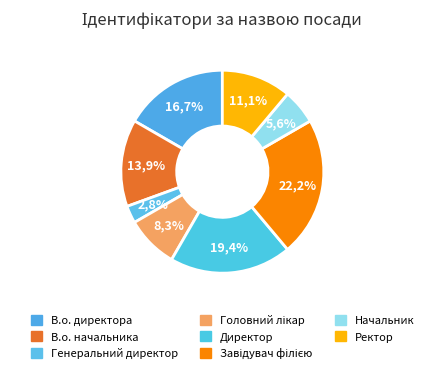

To the nearest percent, what is the difference between the largest and smallest slice percentages?

19%